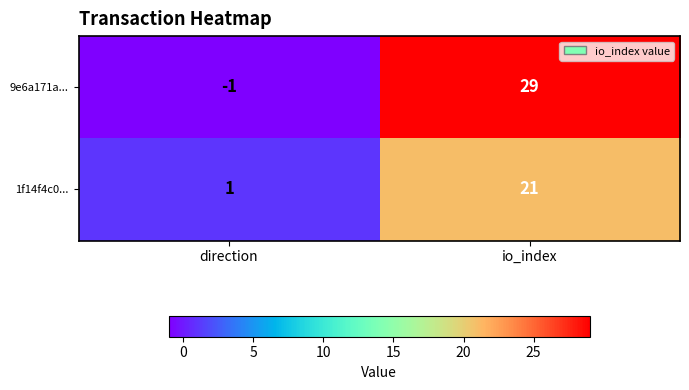

At which category is the sum across all series the highest?

io_index